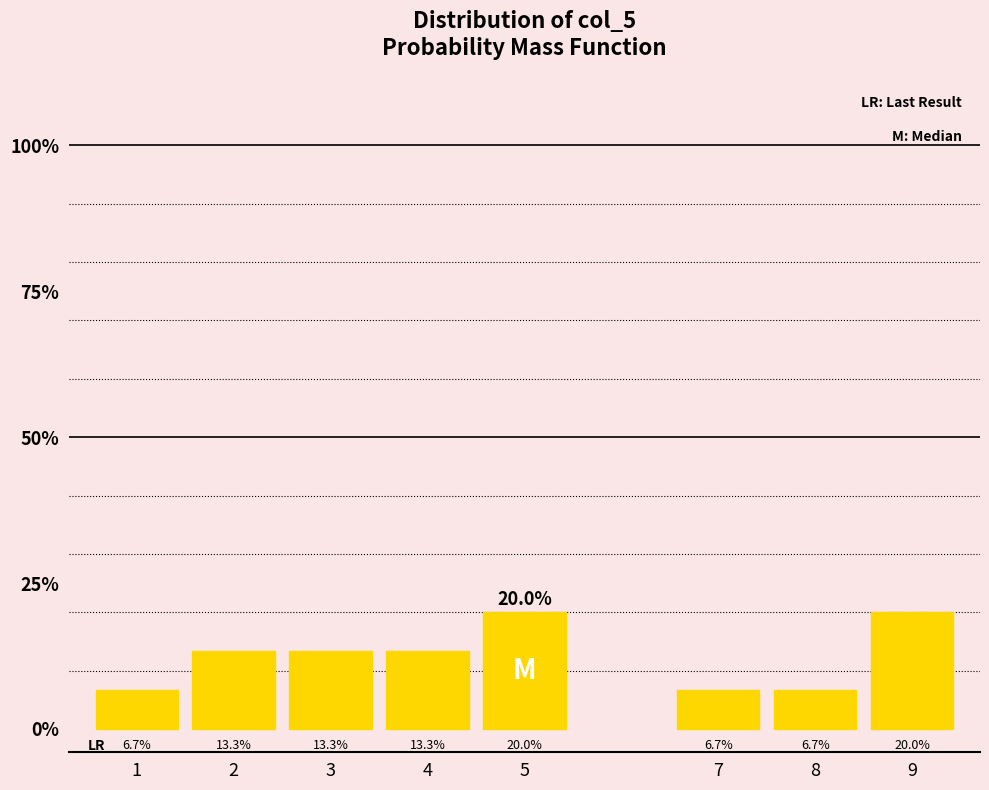

Does the chart contain any negative values?

No